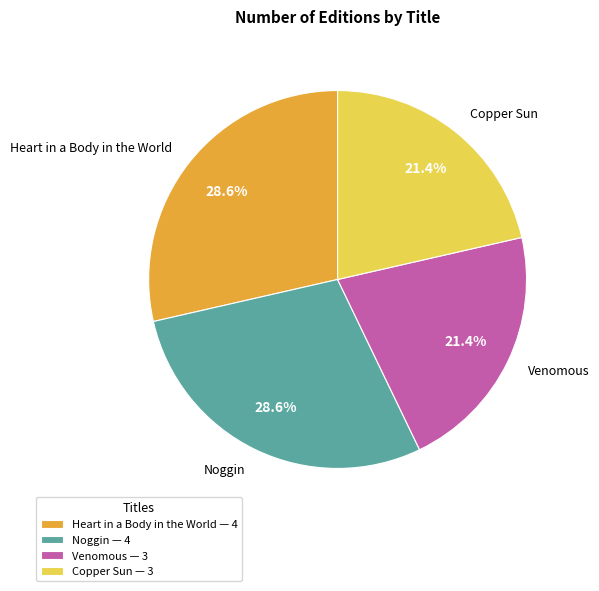

Approximately how many times larger is the value at Venomous compared to Copper Sun?

1.0